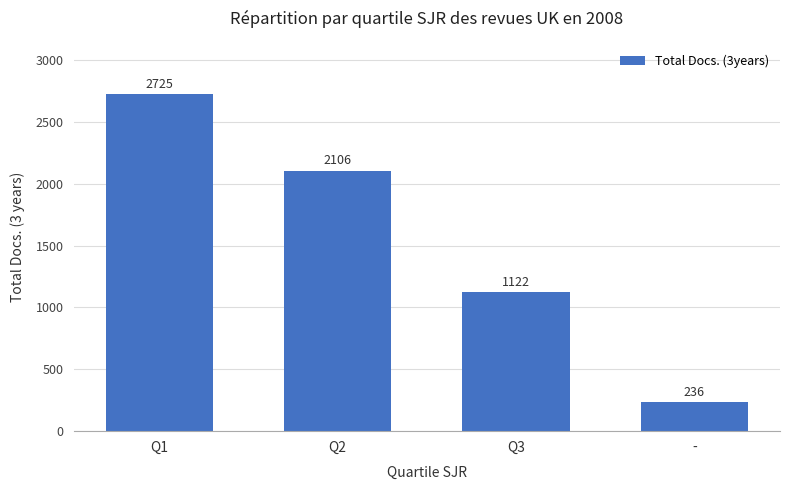

What is the change in value from Q1 to Q2?

-619